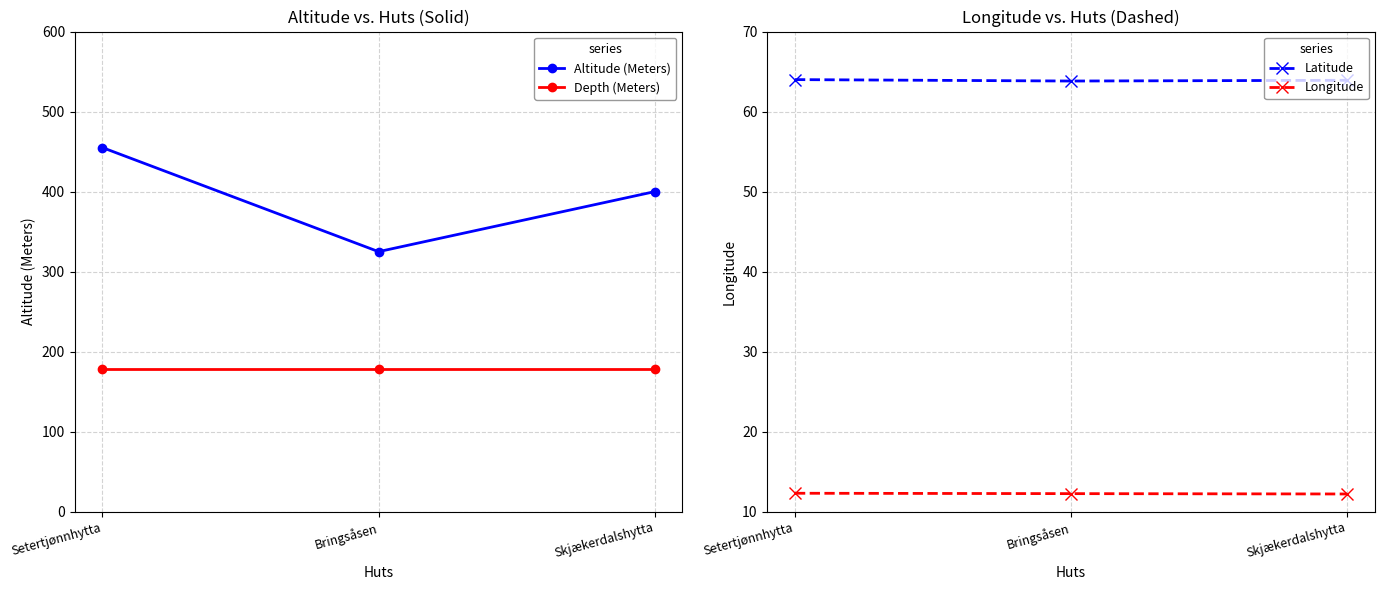

Between Setertjønnhytta and Bringsåsen, which series saw the biggest shift?

Altitude (Meters)